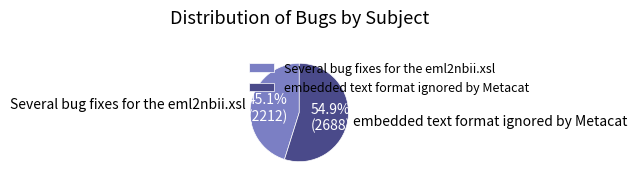

Which category has the biggest portion of the pie?

embedded text format ignored by Metacat